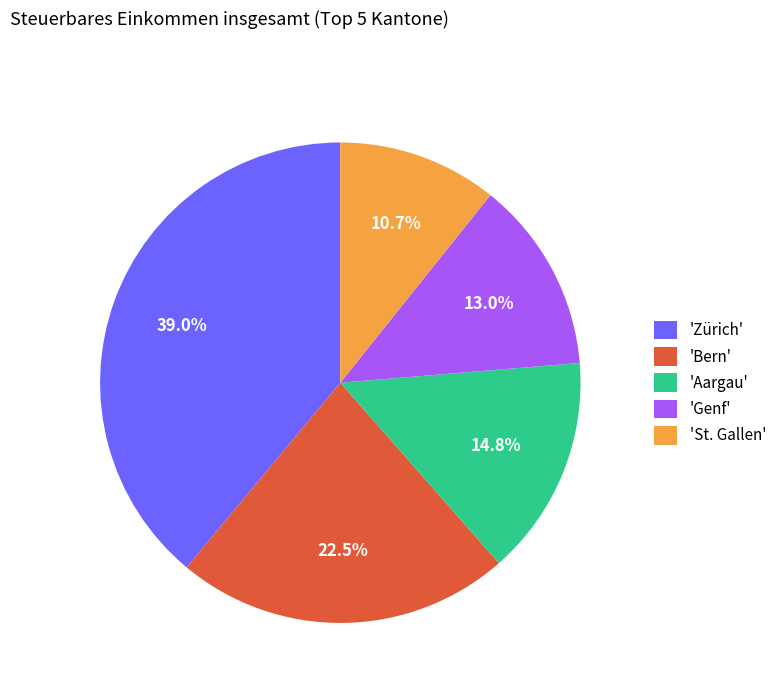

Rank the categories by value from lowest to highest.

'St. Gallen', 'Genf', 'Aargau', 'Bern', 'Zürich'